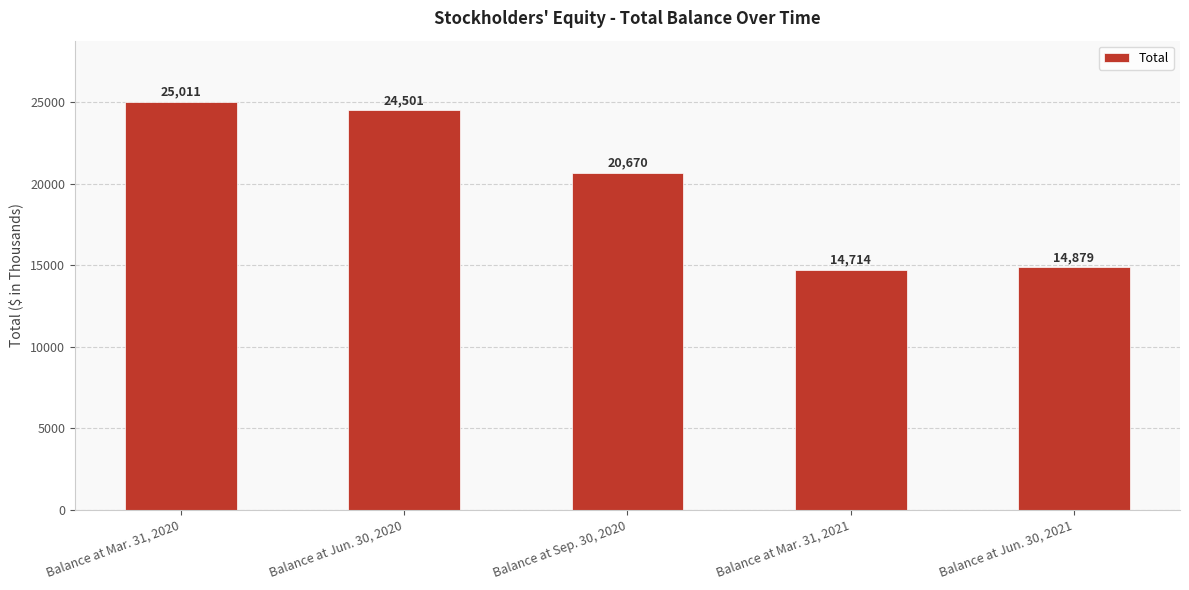

Read the value at Balance at Jun. 30, 2021, to the nearest 10.

14880